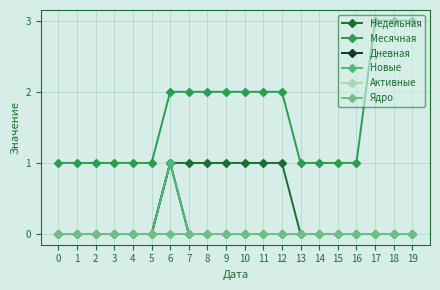

Reading left to right, list all the values displayed in this chart.

Недельная: 0	0	0	0	0	0	1	1	1	1	1	1	1	0	0	0	0	0	0	0
Месячная: 1	1	1	1	1	1	2	2	2	2	2	2	2	1	1	1	1	3	3	3
Дневная: 0	0	0	0	0	0	1	0	0	0	0	0	0	0	0	0	0	0	0	0
Новые: 0	0	0	0	0	0	1	0	0	0	0	0	0	0	0	0	0	0	0	0
Активные: 0	0	0	0	0	0	0	0	0	0	0	0	0	0	0	0	0	0	0	0
Ядро: 0	0	0	0	0	0	0	0	0	0	0	0	0	0	0	0	0	0	0	0